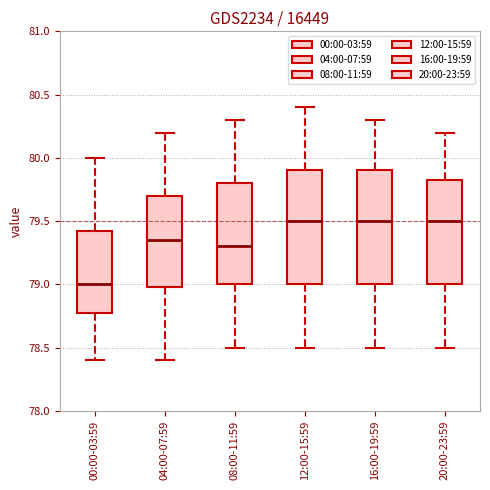

Reading left to right, transcribe this box plot: for each box, give where its median line is, the range the box spans, and where its two whiskers end, as read against the y-axis. The values are not printed on the chart, so give them approximately, as read against the axis.

00:00-03:59: median 79.00, box 78.80 to 79.45, whiskers 78.40 to 80.00
04:00-07:59: median 79.35, box 79.00 to 79.70, whiskers 78.40 to 80.20
08:00-11:59: median 79.30, box 79.00 to 79.80, whiskers 78.50 to 80.30
12:00-15:59: median 79.50, box 79.00 to 79.90, whiskers 78.50 to 80.40
16:00-19:59: median 79.50, box 79.00 to 79.90, whiskers 78.50 to 80.30
20:00-23:59: median 79.50, box 79.00 to 79.85, whiskers 78.50 to 80.20